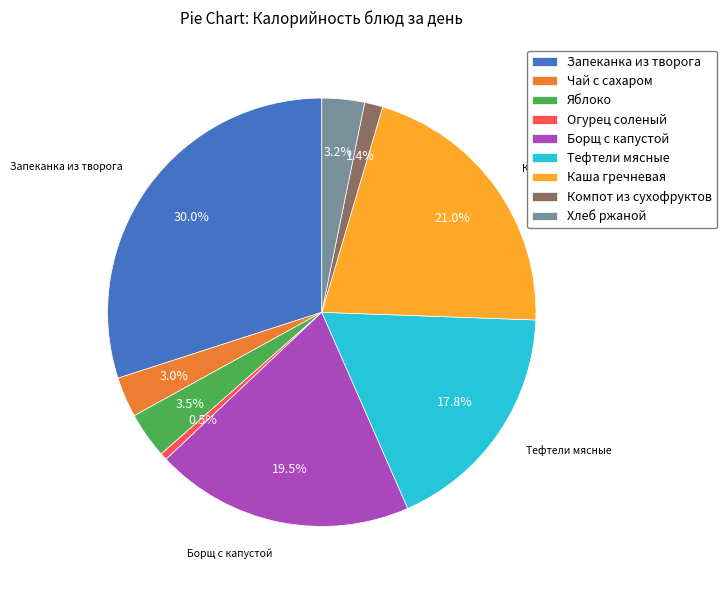

How many segments does this pie chart have?

9